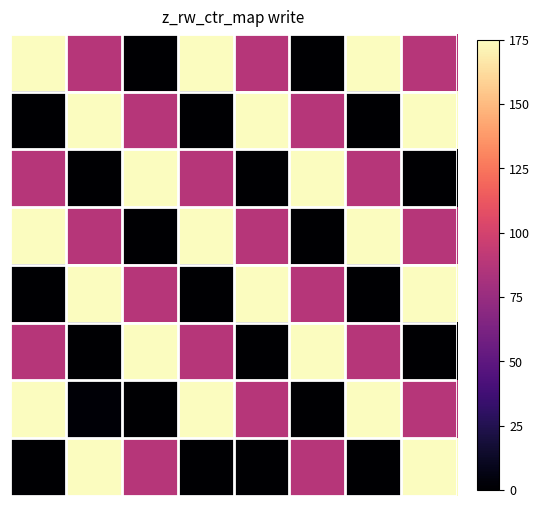

How many distinct data groups are displayed?

8